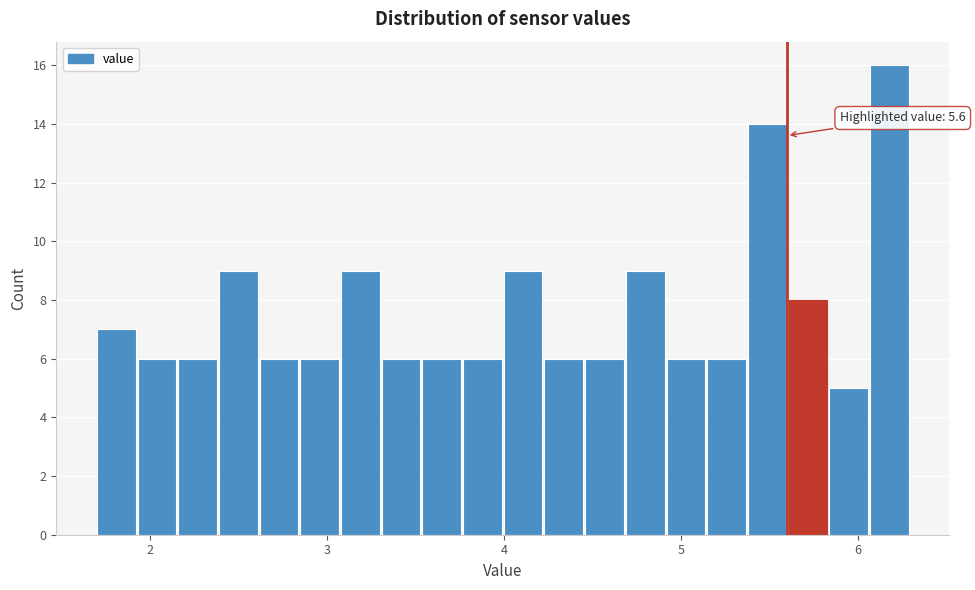

Around what value on the x-axis is the tallest bar? Give the approximate position of its centre, as read against the axis.

6.2